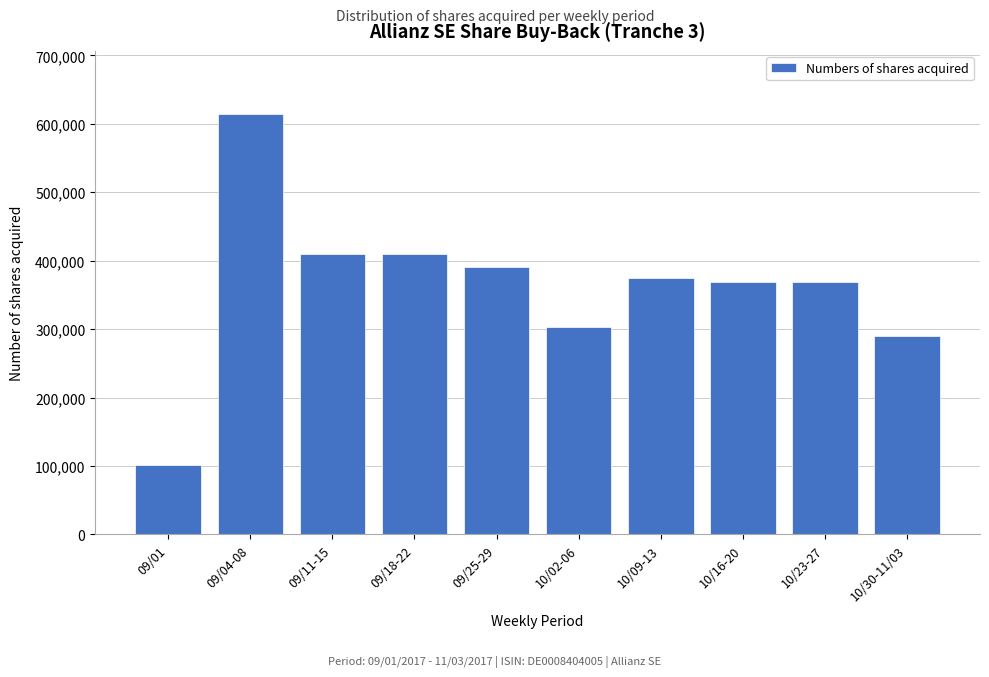

What is the label of the 2nd bar from the right?

10/23-27